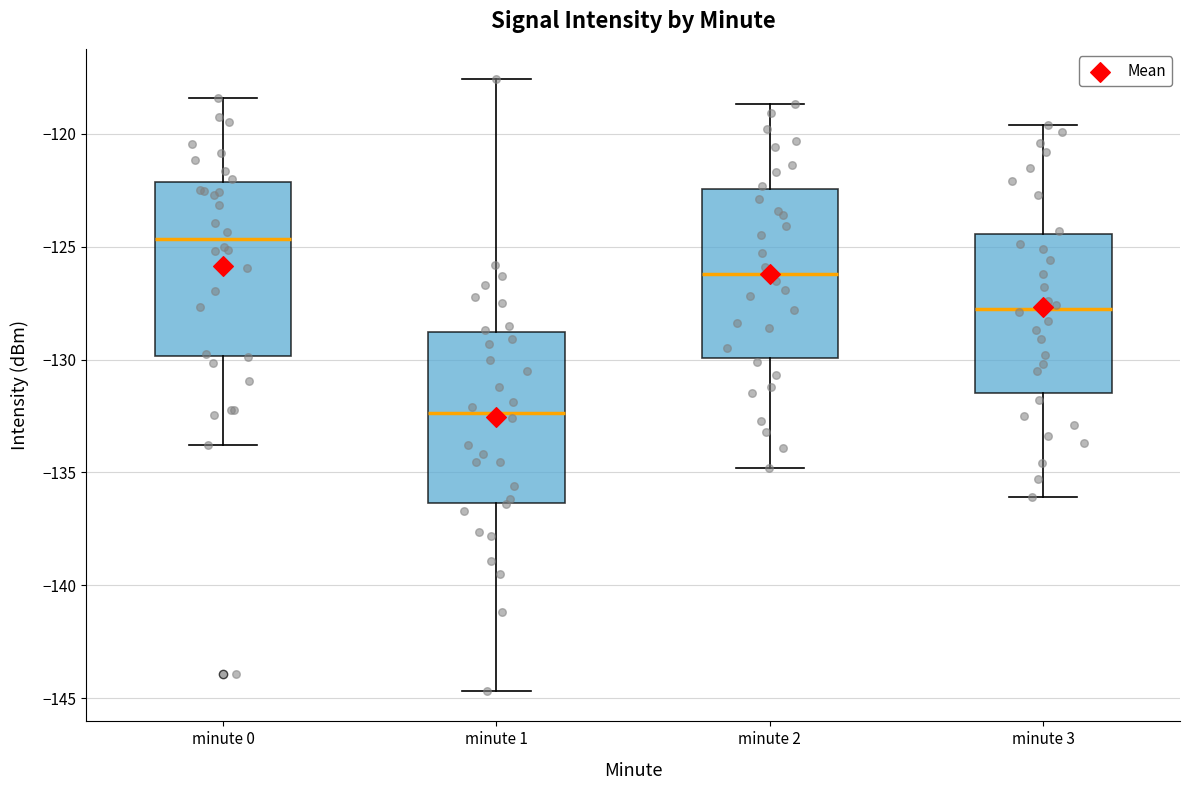

Which box has the lowest median line?

minute 1